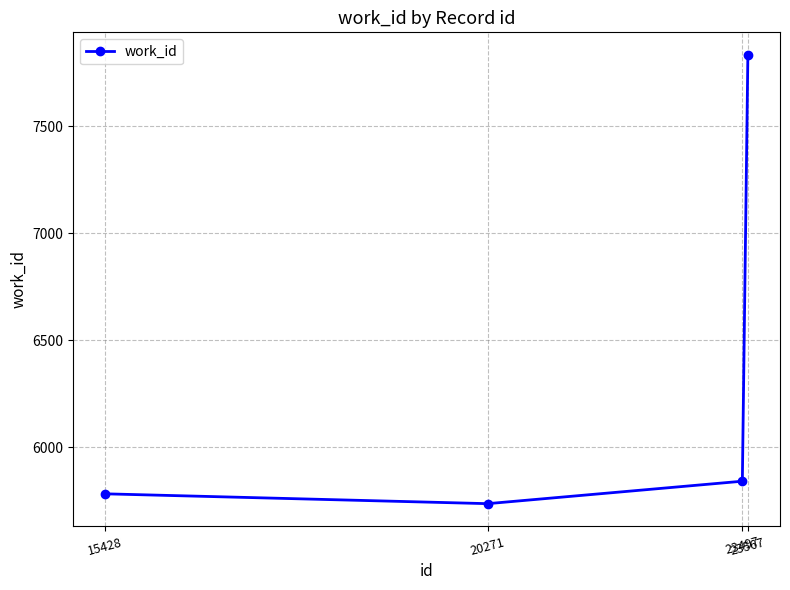

What is the change in value from 15428 to 23567?

+2053